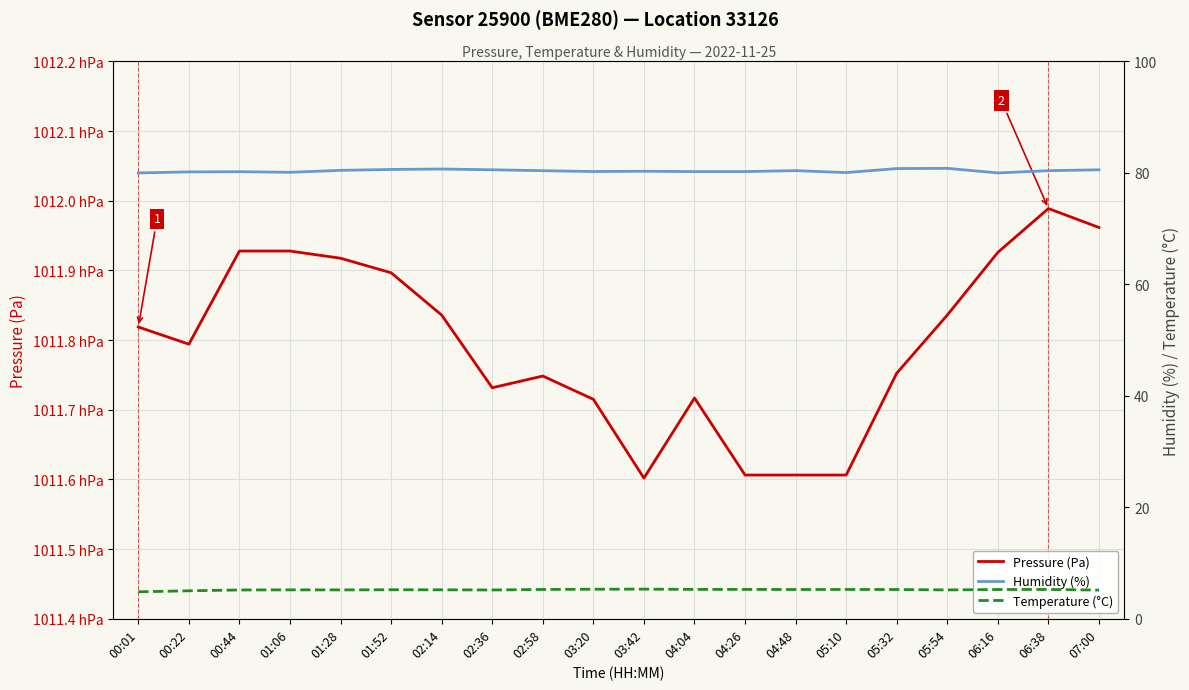

What is the difference between the maximum and minimum values in the Humidity (%) series?

0.8